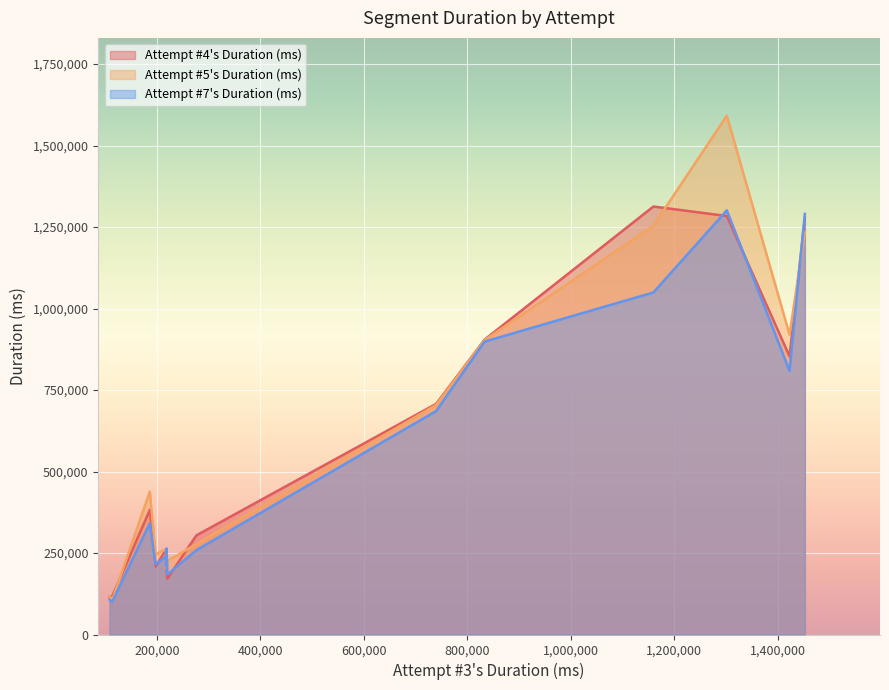

Which series has the widest spread of values?

Attempt #5's Duration (ms)